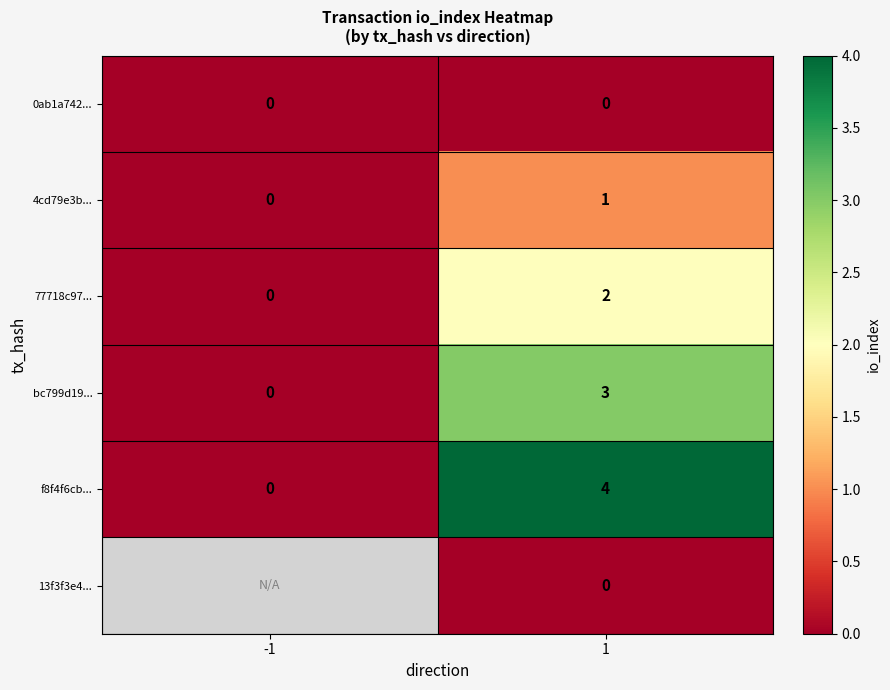

List the labels in order of 77718c97... value, largest first.

1, -1